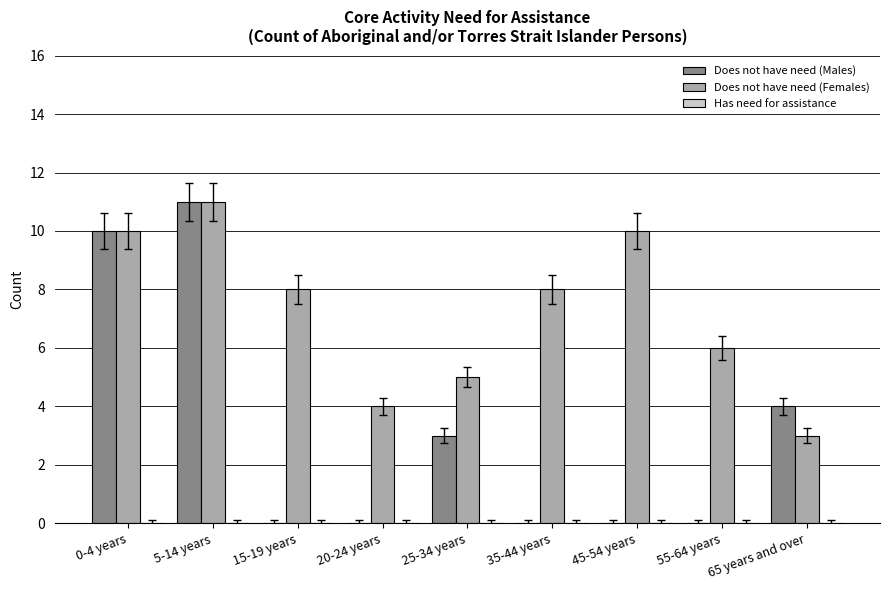

Which series changed the most between 5-14 years and 20-24 years?

Does not have need (Males)